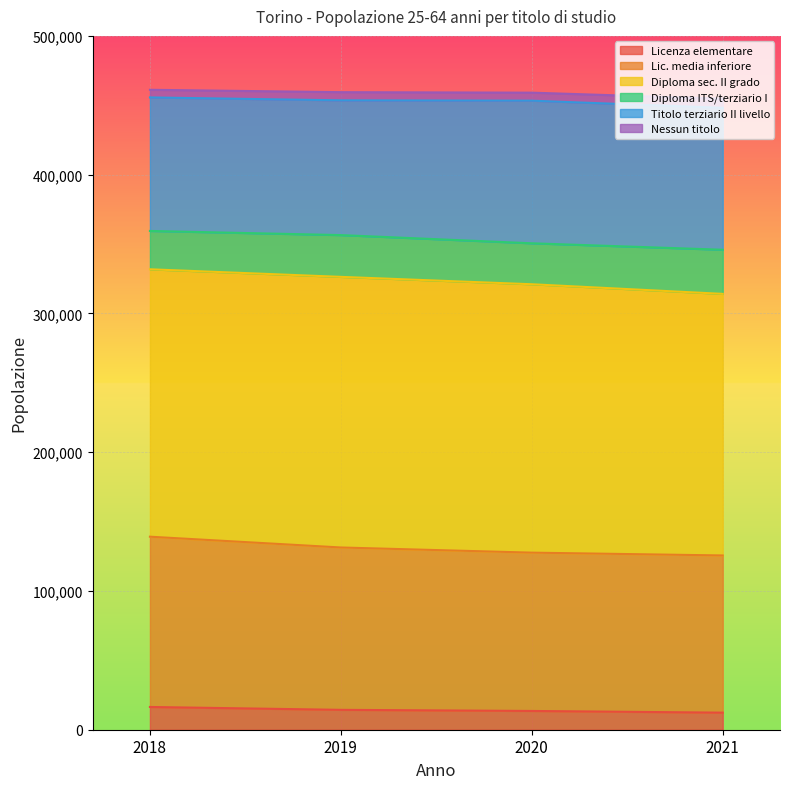

What is the difference between the Lic. media inferiore values at 2021 and 2019?

5748